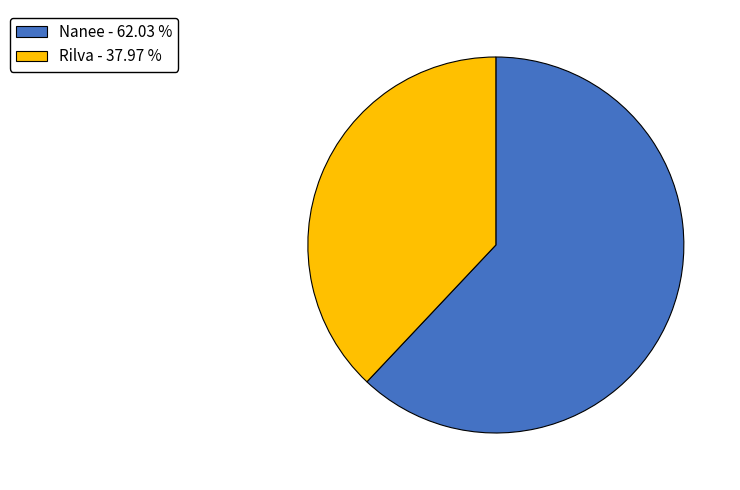

Count the number of slices in the pie.

2